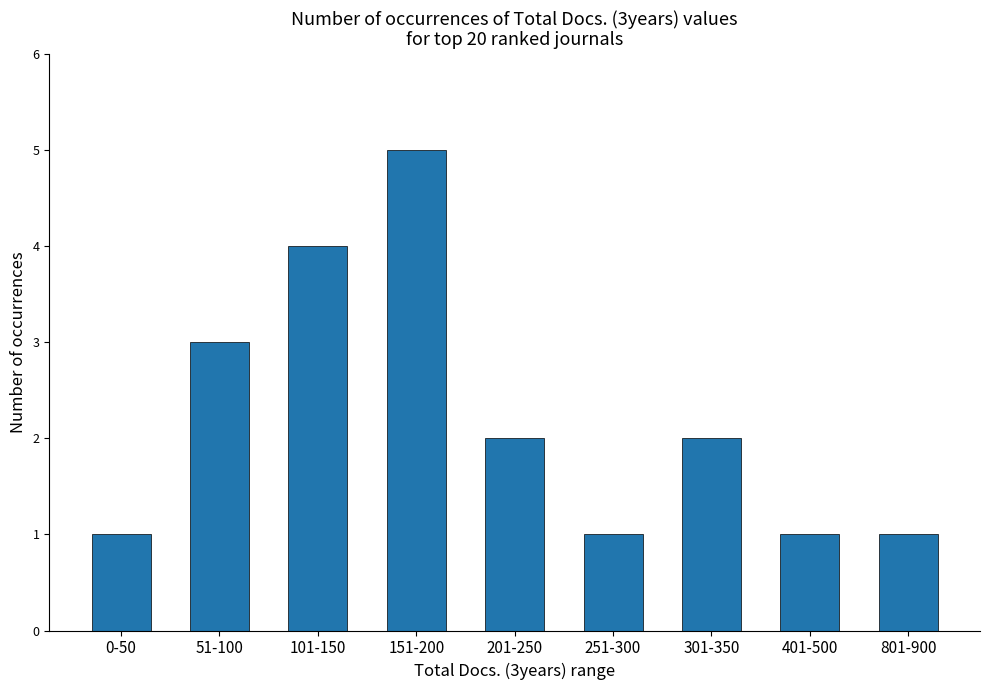

Count the number of categories in the chart.

9